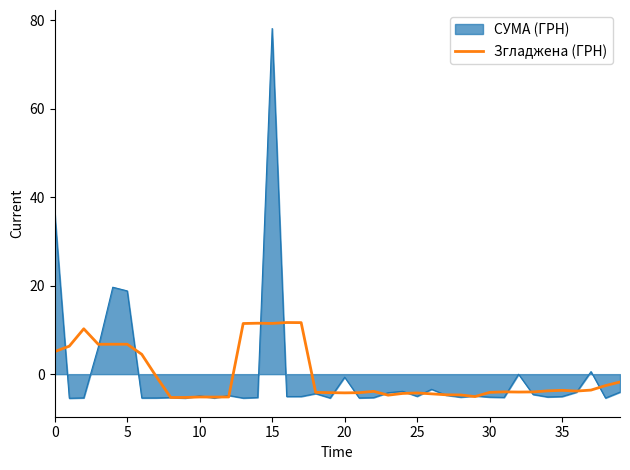

What is the maximum value shown in the chart?

78.1